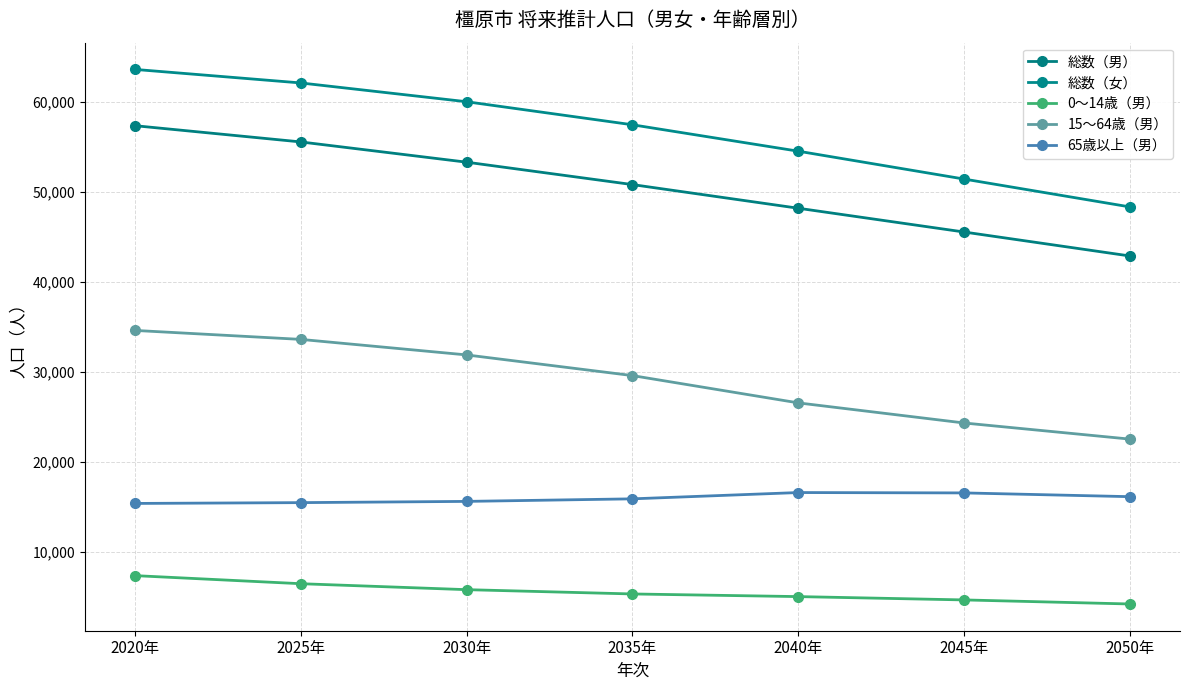

Does the chart display data point markers on the line(s)?

Yes